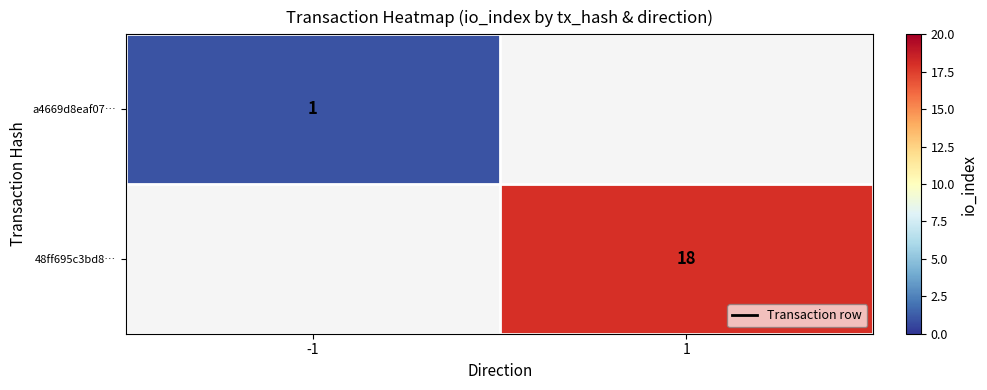

The 48ff695c3bd8… series shows 18 at 1. True or false?

True